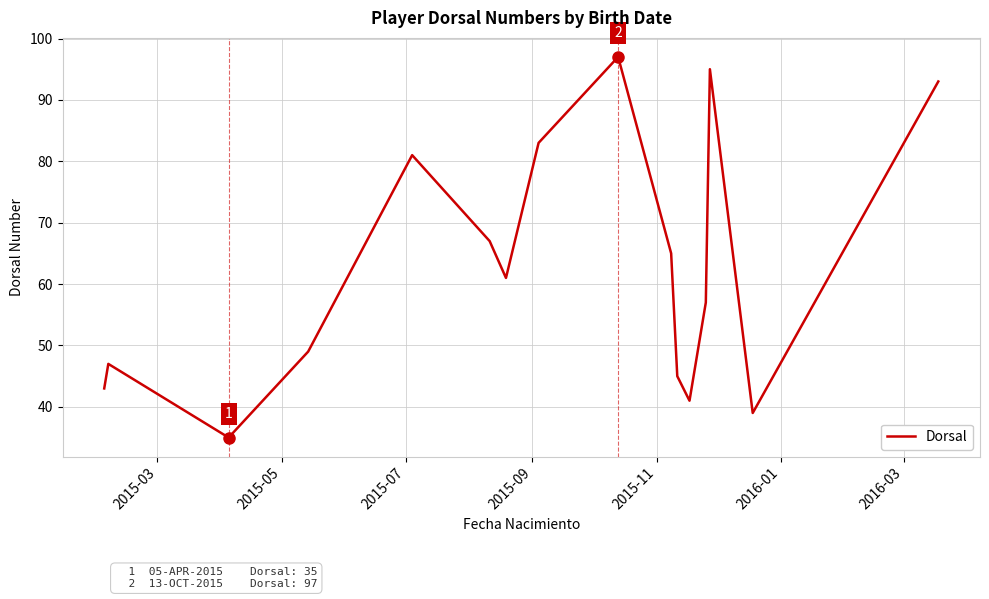

What is the difference between the maximum and minimum values?

62